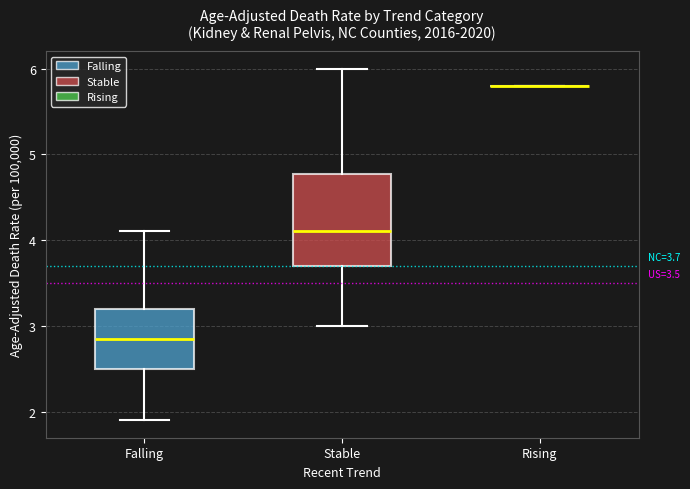

Which box is the tallest, from its lower edge to its upper edge?

Stable